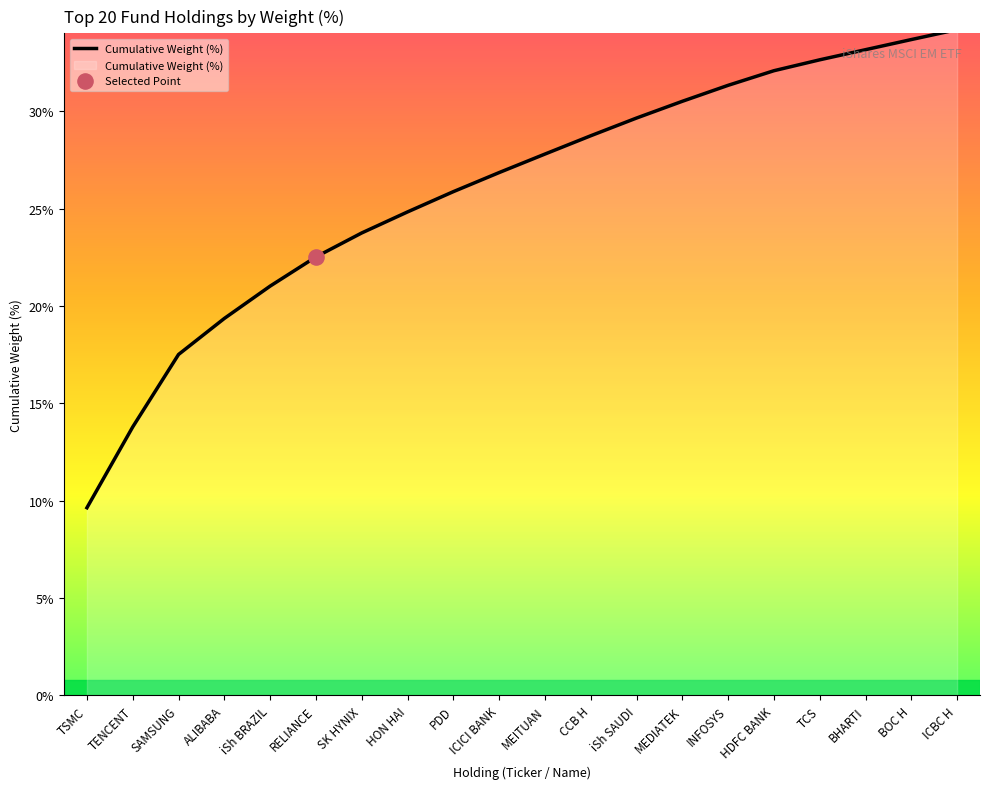

What is the ratio of the value at iSh SAUDI to the value at BHARTI?

0.9